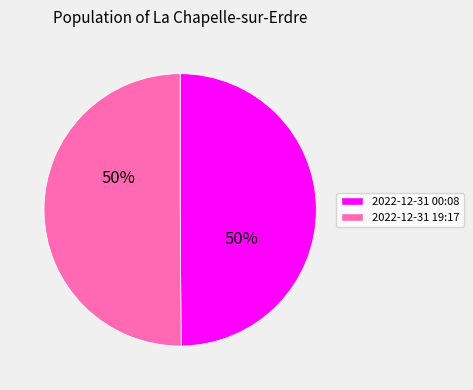

The 2022-12-31 00:08 slice represents 40% of the pie. True or false?

False